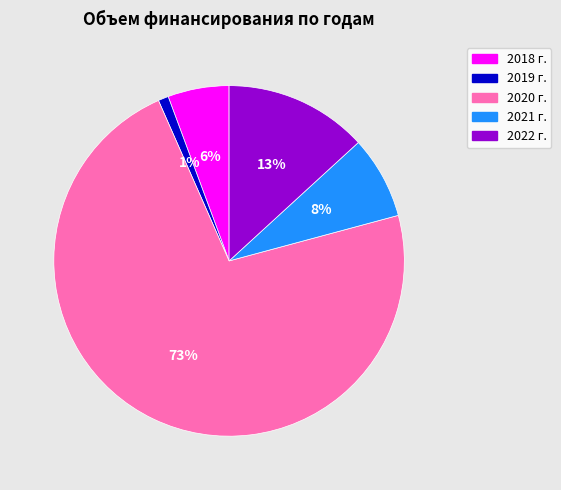

Between 2020 г. and 2019 г., which is larger?

2020 г.